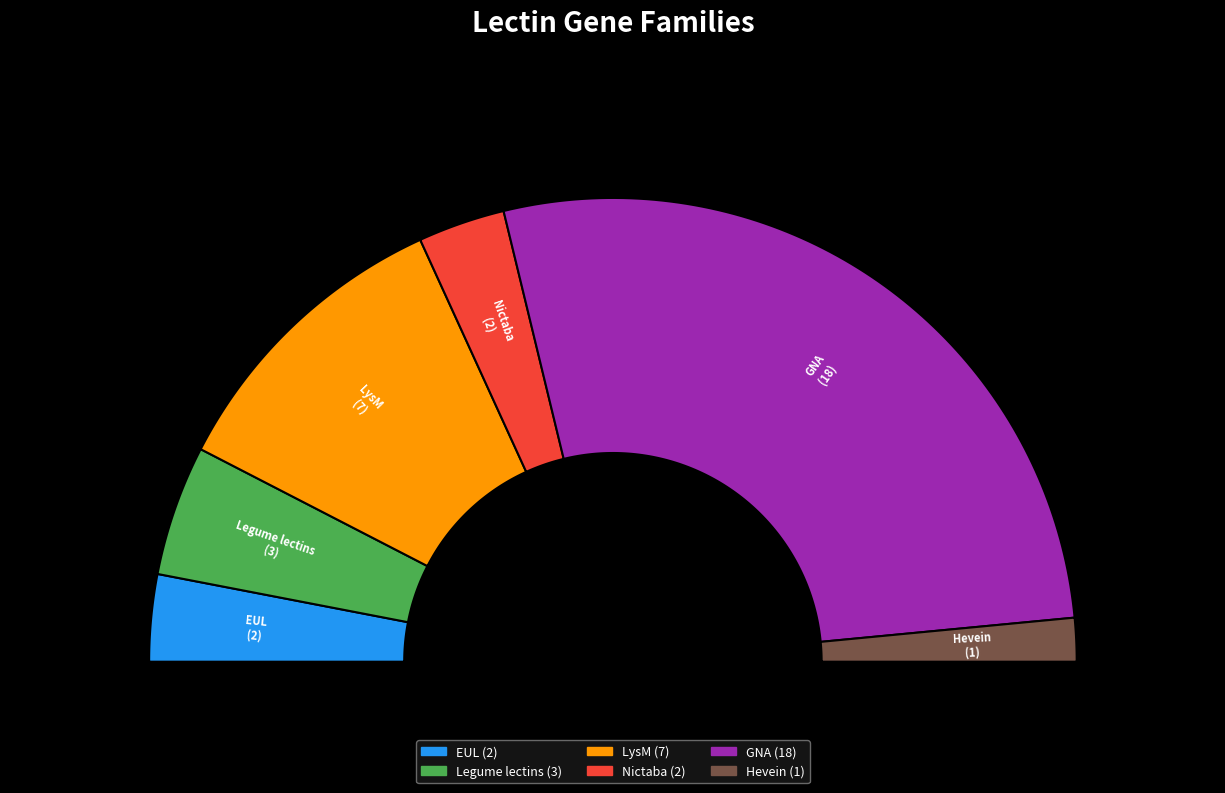

How many slices are in this pie chart?

6